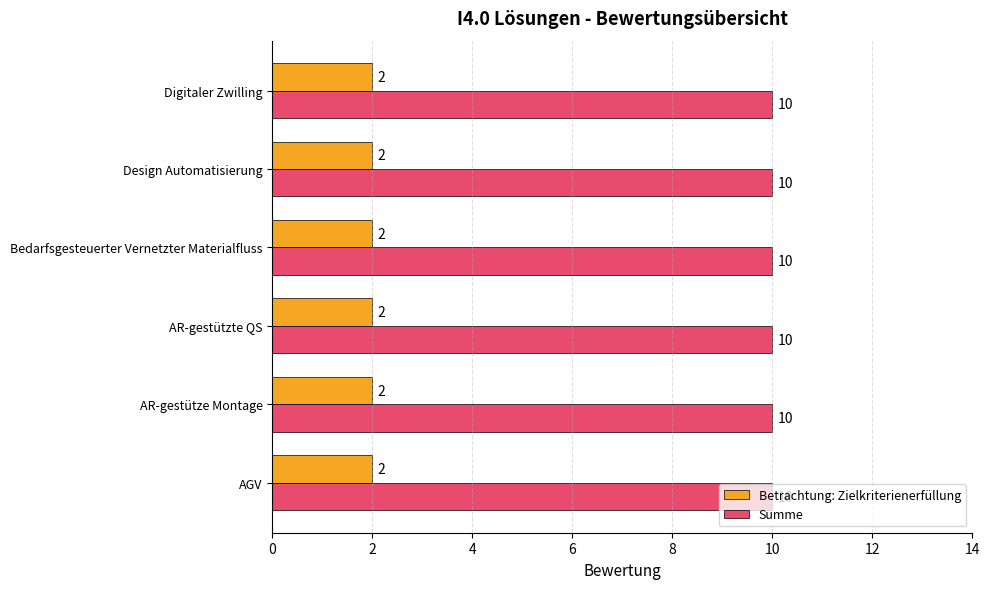

What is the sum of all Summe values?

60